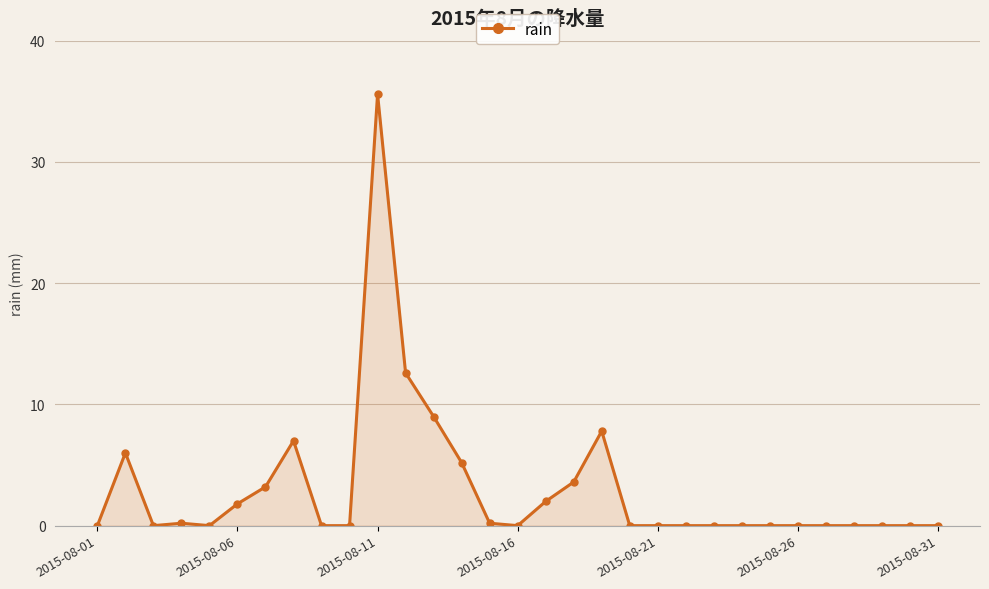

True or false: there are more than 0 points higher than both neighbors.

True